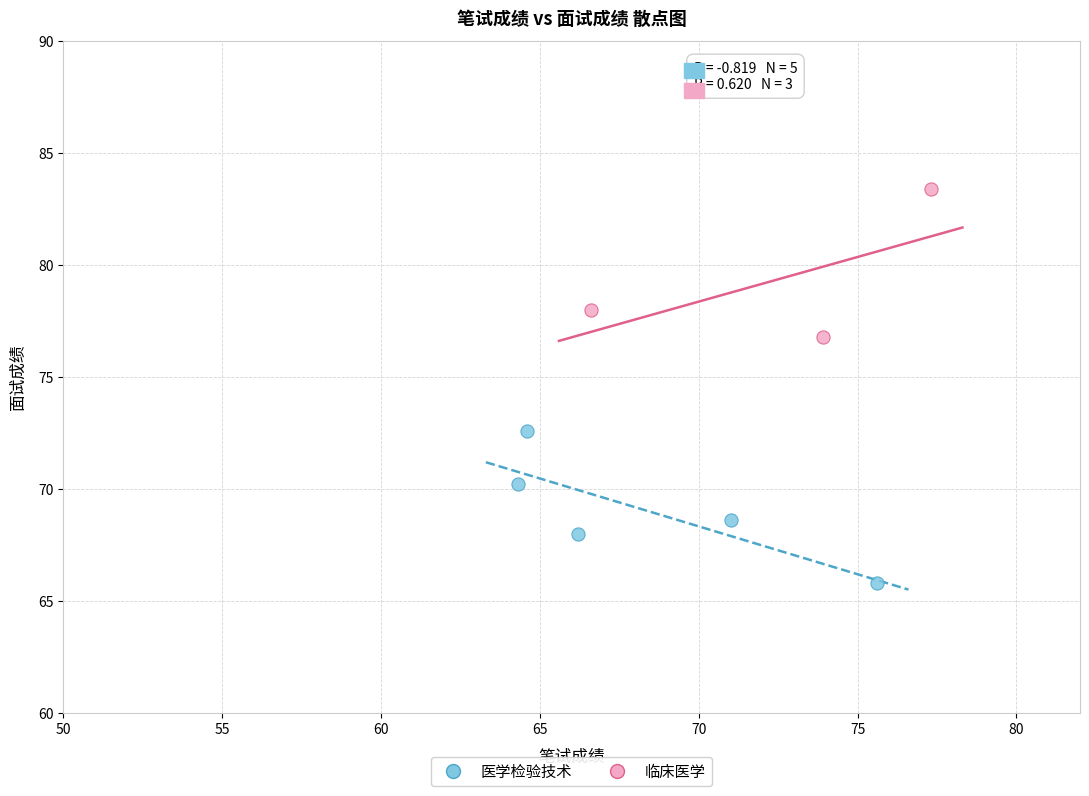

Which series reaches the maximum Y coordinate?

临床医学